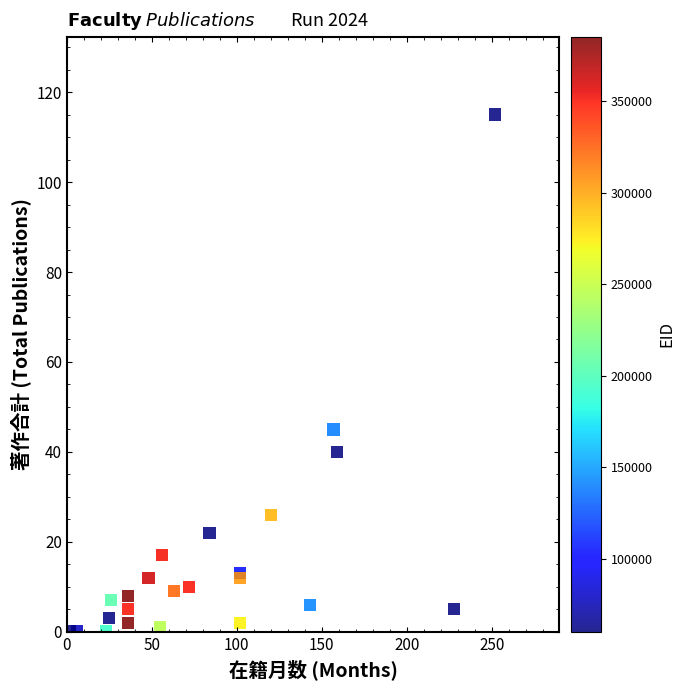

What Y value in the scatter plot is closest to 57?

45